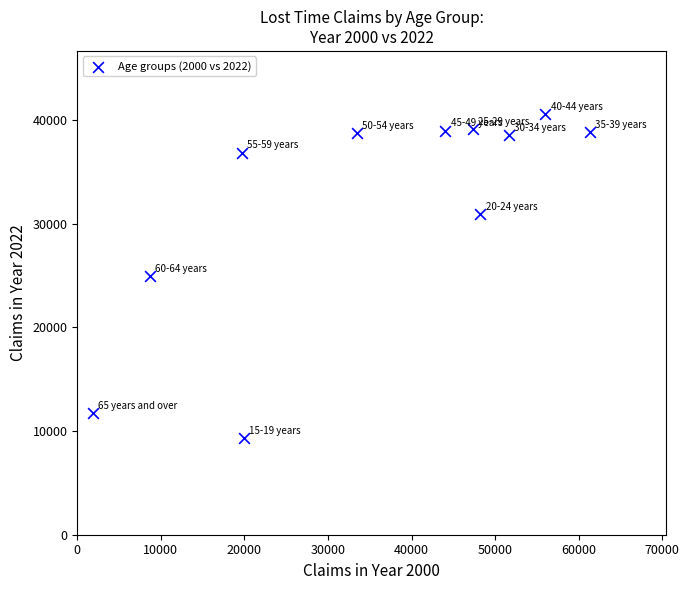

What is the range of Y values (max minus min)?

31282